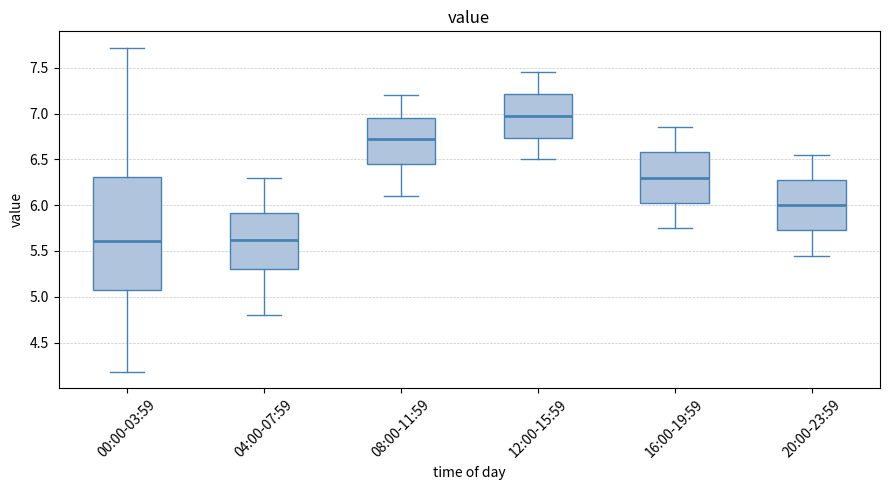

Reading left to right, read every box against the y-axis: the position of its median line, the range the box covers, and the ends of its whiskers. The values are not printed on the chart, so give them approximately, as read against the axis.

00:00-03:59: median 5.60, box 5.05 to 6.30, whiskers 4.20 to 7.70
04:00-07:59: median 5.65, box 5.30 to 5.90, whiskers 4.80 to 6.30
08:00-11:59: median 6.75, box 6.45 to 6.95, whiskers 6.10 to 7.20
12:00-15:59: median 7.00, box 6.75 to 7.20, whiskers 6.50 to 7.45
16:00-19:59: median 6.30, box 6.05 to 6.60, whiskers 5.75 to 6.85
20:00-23:59: median 6.00, box 5.75 to 6.30, whiskers 5.45 to 6.55